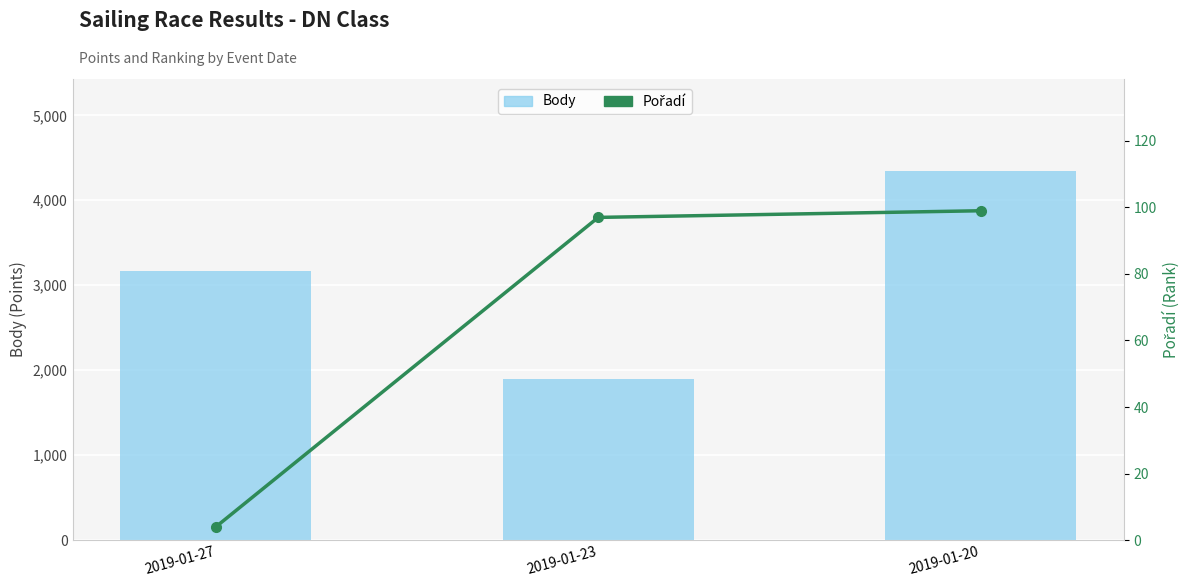

Reading left to right, extract all data points from this chart.

Body: 2019-01-27=3172	2019-01-23=1898	2019-01-20=4342
Pořadí: 2019-01-27=4	2019-01-23=97	2019-01-20=99